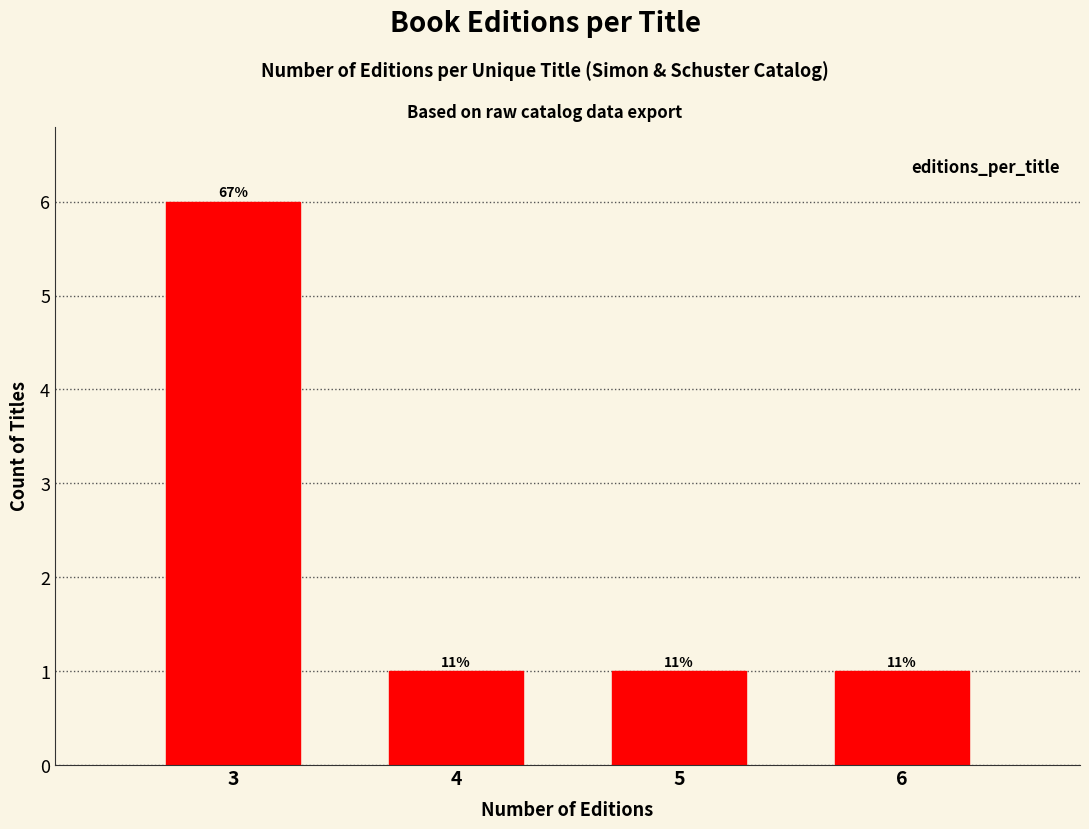

How many bars are there in total?

4